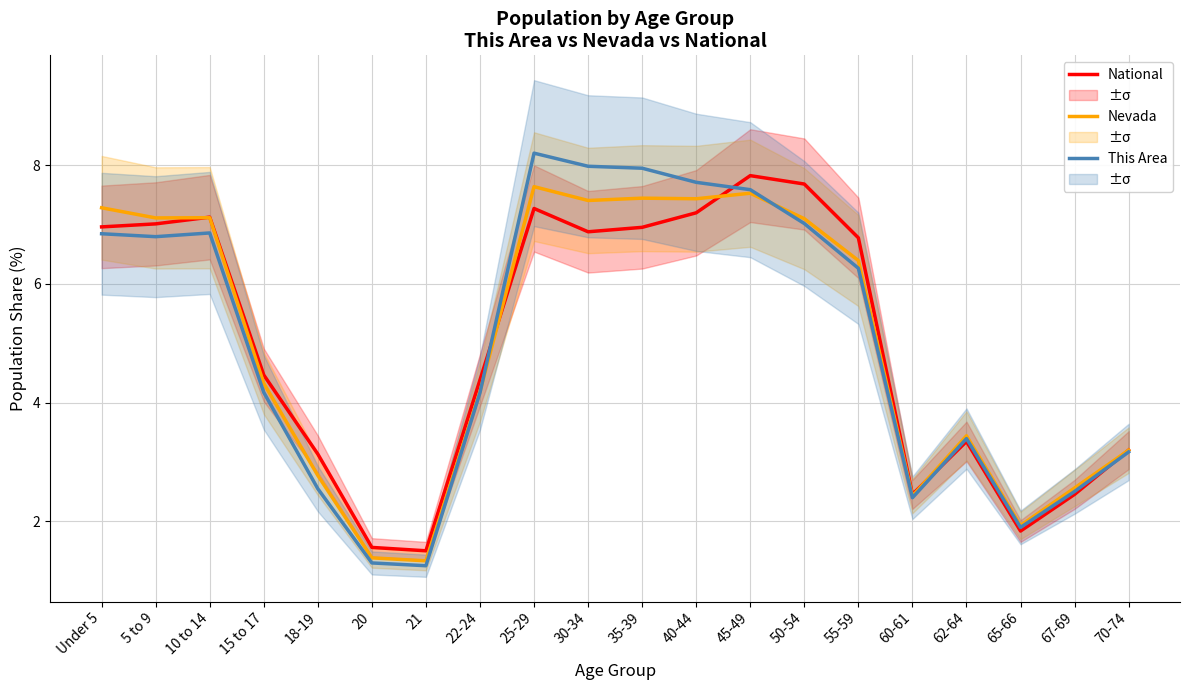

What is the minimum value shown in the chart?

1.2